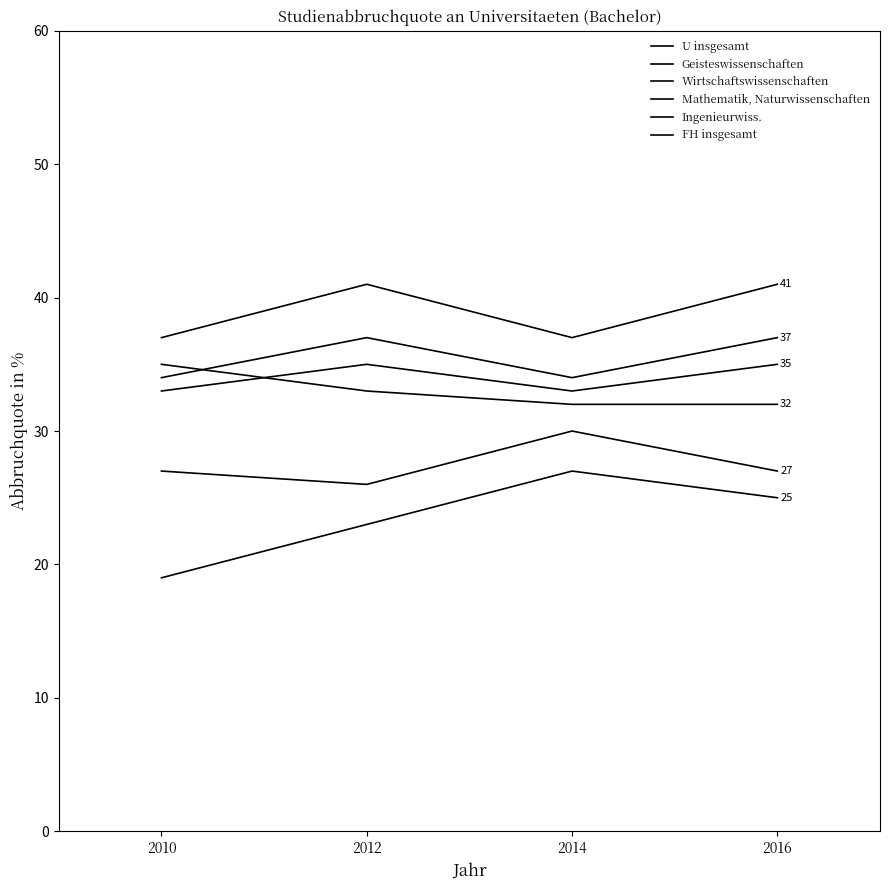

How many lines are shown in the chart?

6